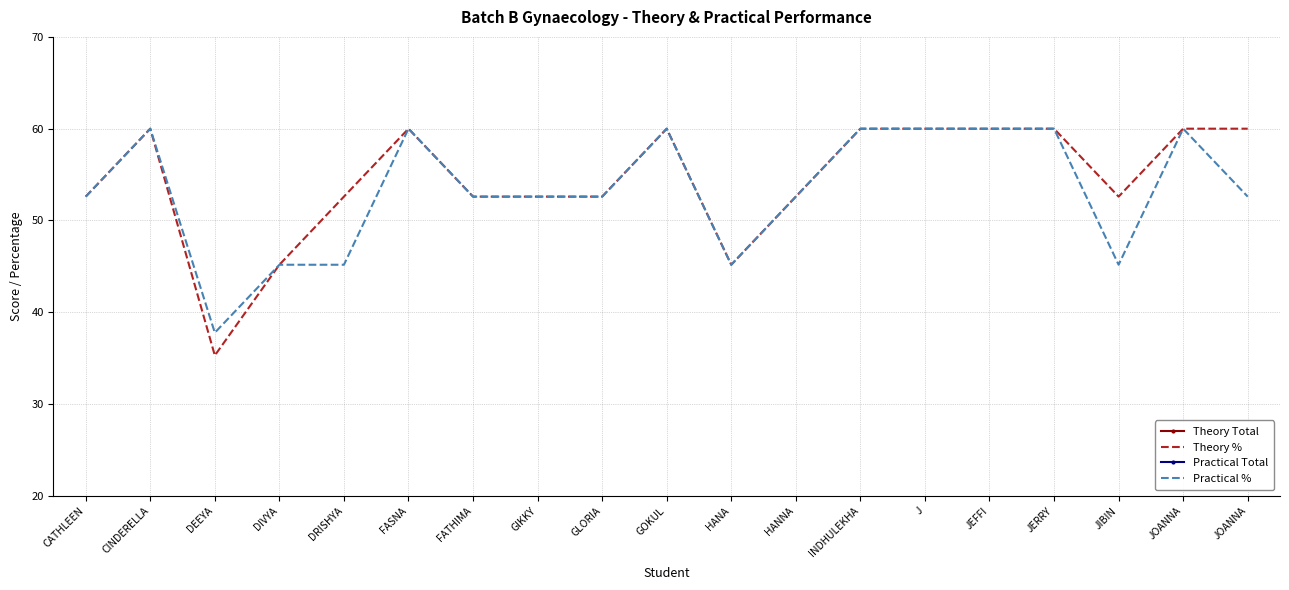

What is the minimum value for Theory Total?

35.5